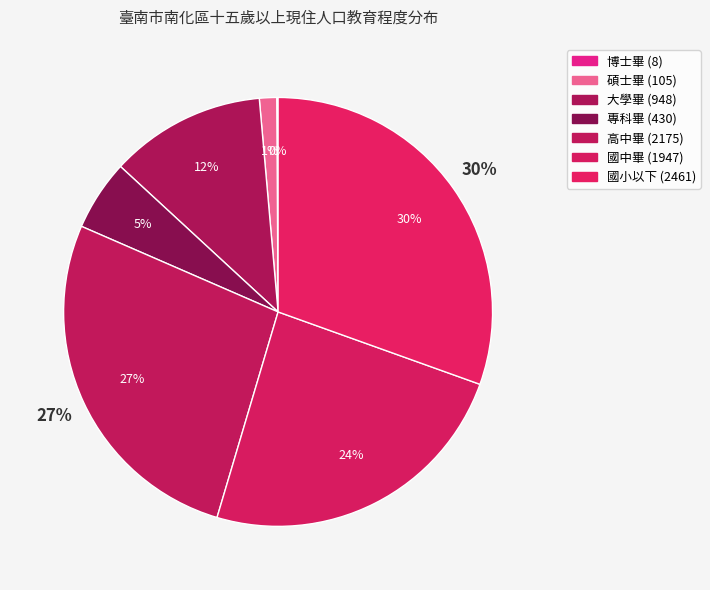

Does any single category account for the majority?

No